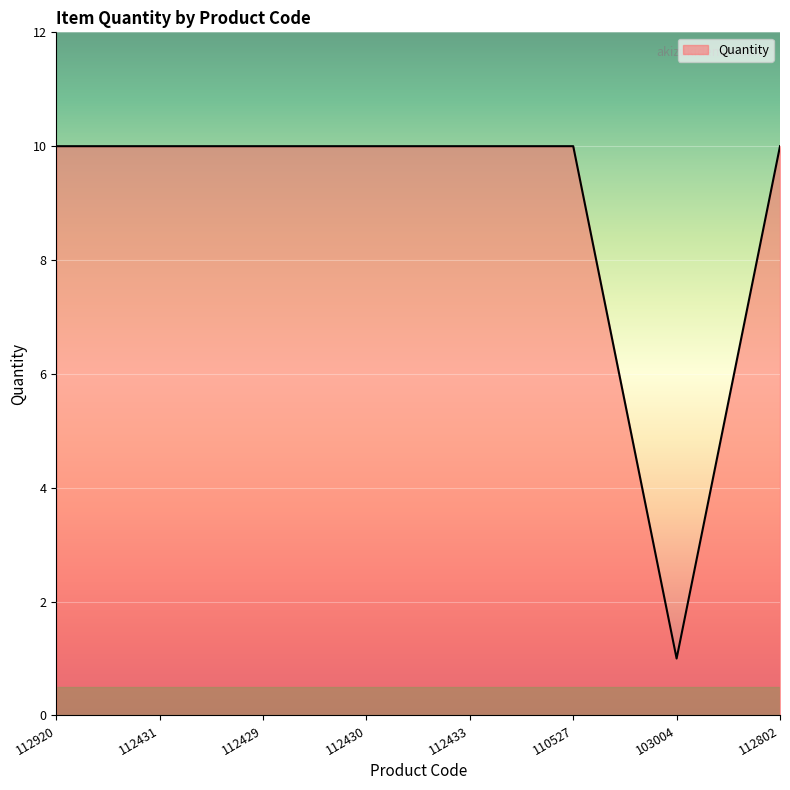

How many lines are shown in the chart?

1